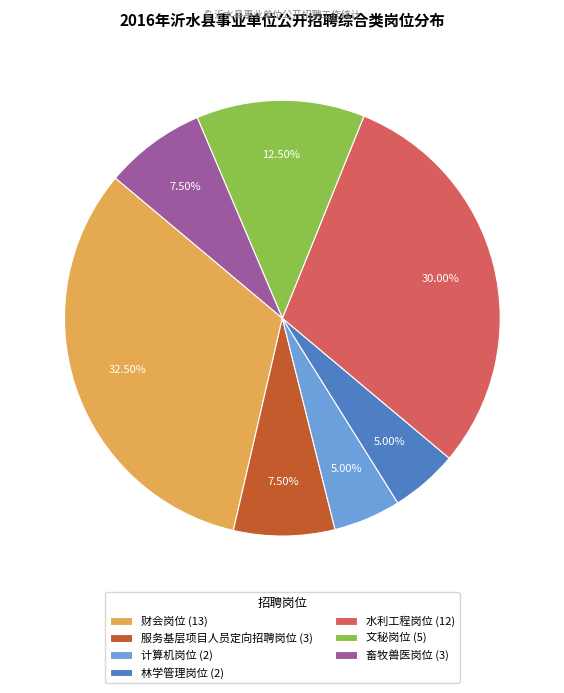

Between 服务基层项目人员定向招聘岗位 and 计算机岗位, which is larger?

服务基层项目人员定向招聘岗位